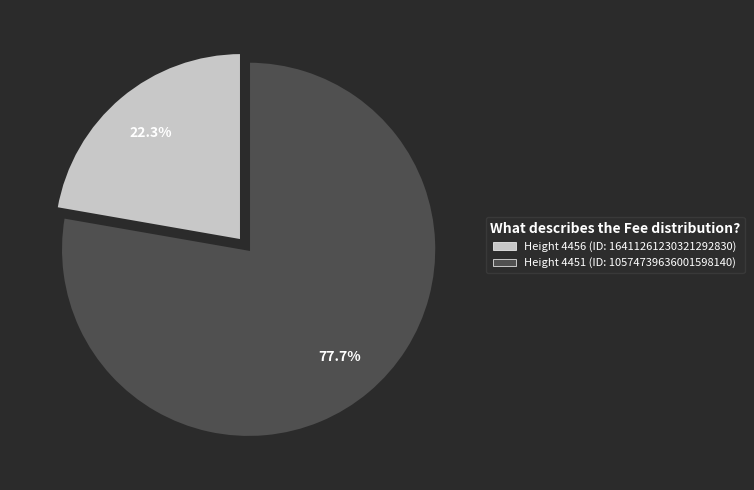

Is there any slice that represents more than half of the pie?

Yes